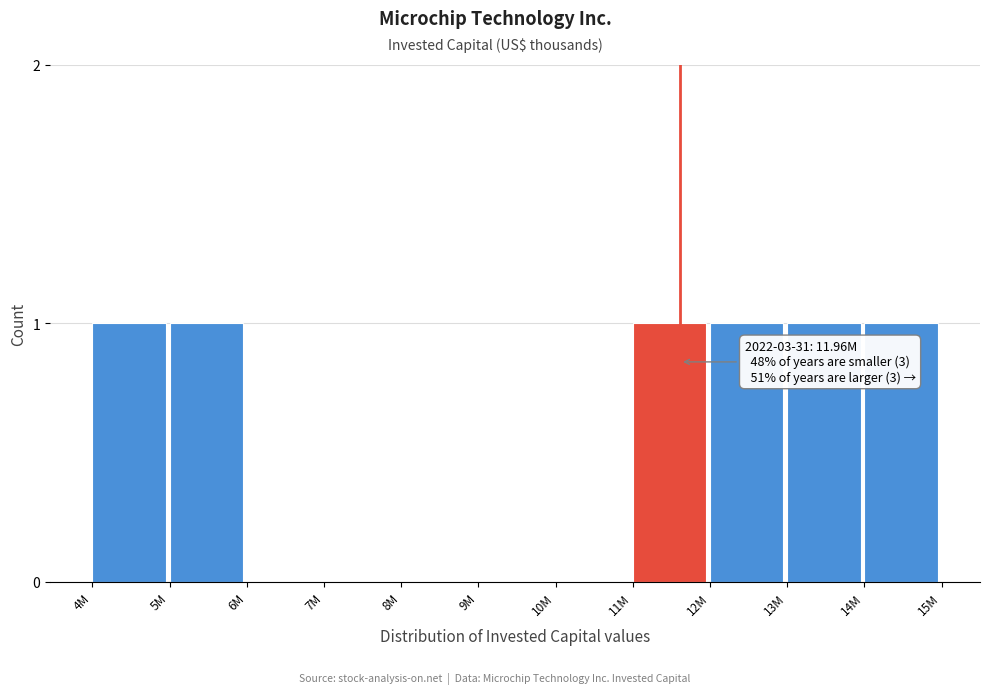

Reading left to right, transcribe all the data shown in this chart.

4M=1	5M=1	6M=0	7M=0	8M=0	9M=0	10M=0	11M=1	12M=1	13M=1	14M=1